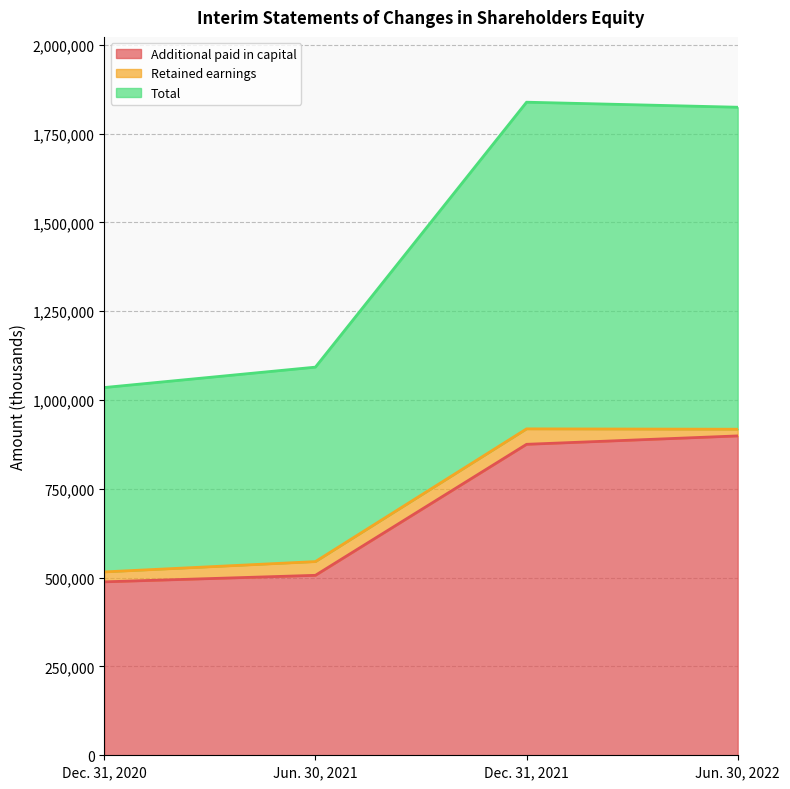

Which series has the widest spread of values?

Total